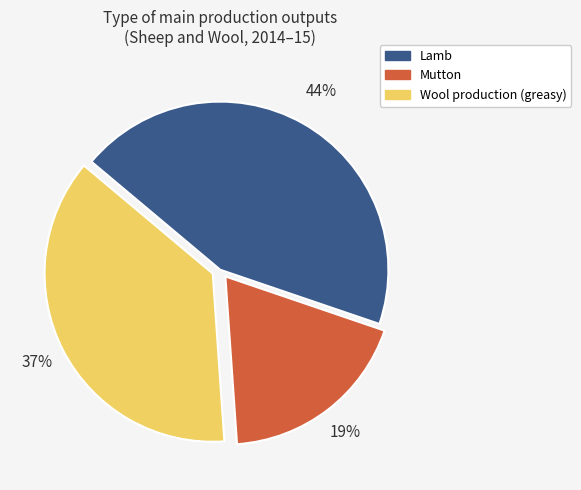

Rank the categories by value from lowest to highest.

Mutton, Wool production (greasy), Lamb